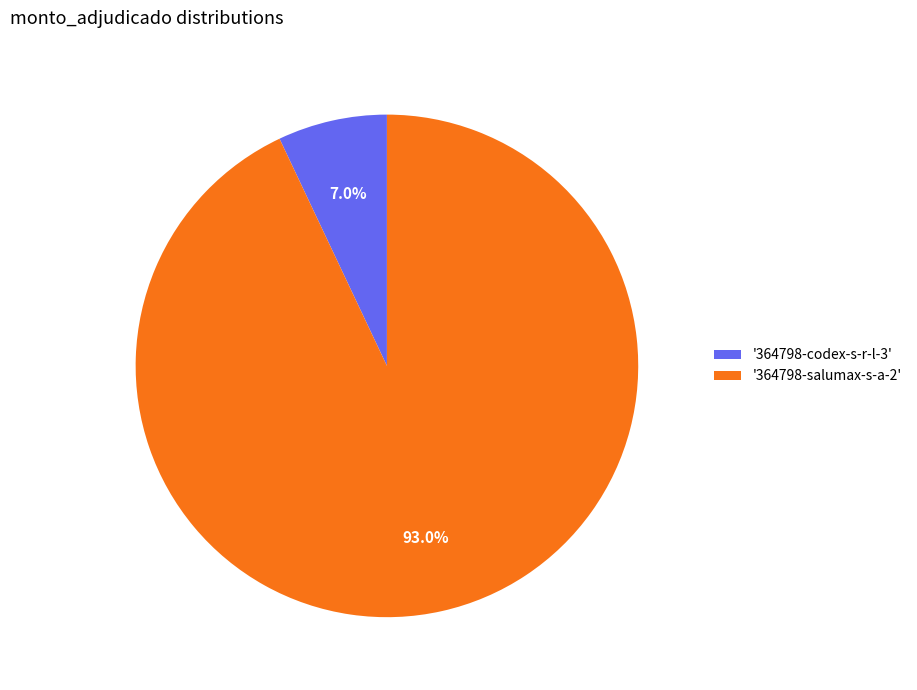

Is there any slice that represents more than half of the pie?

Yes